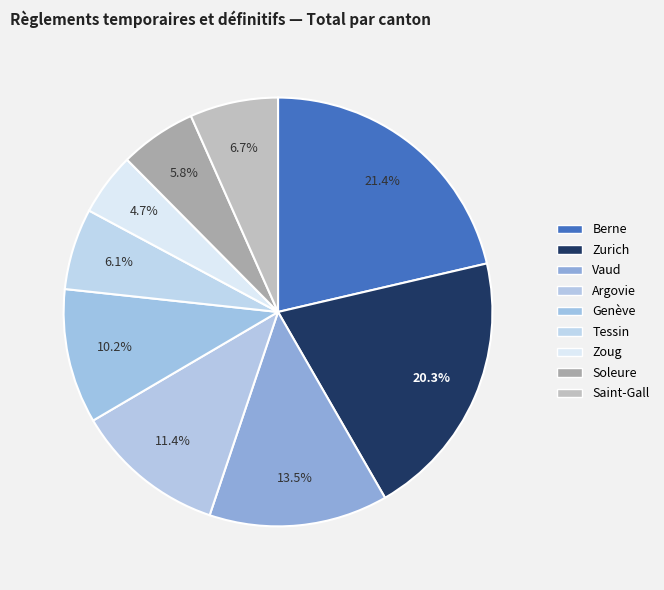

What is the largest slice in the pie chart?

Berne